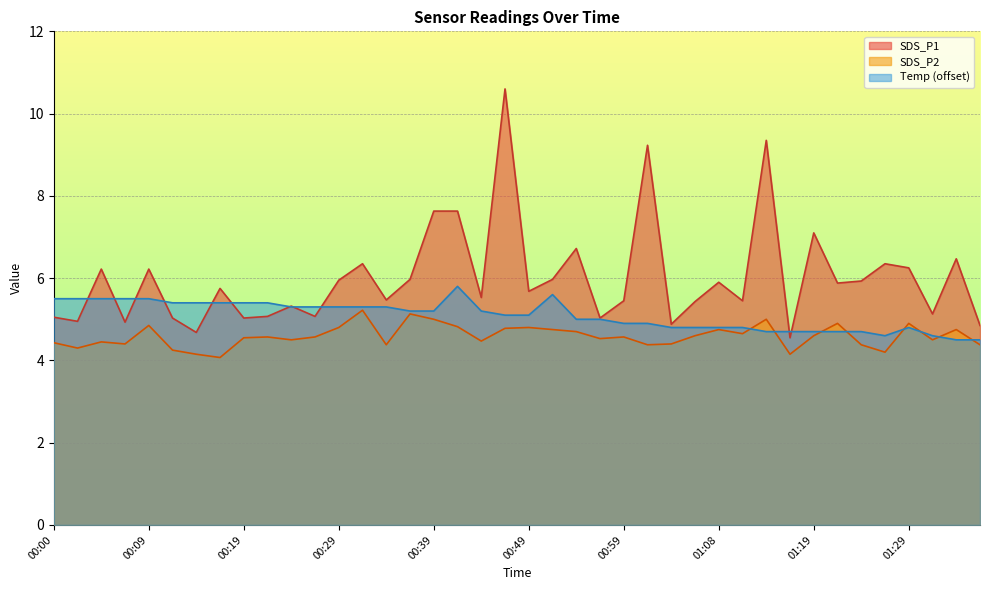

What is the average value of the Temp series?

5.1